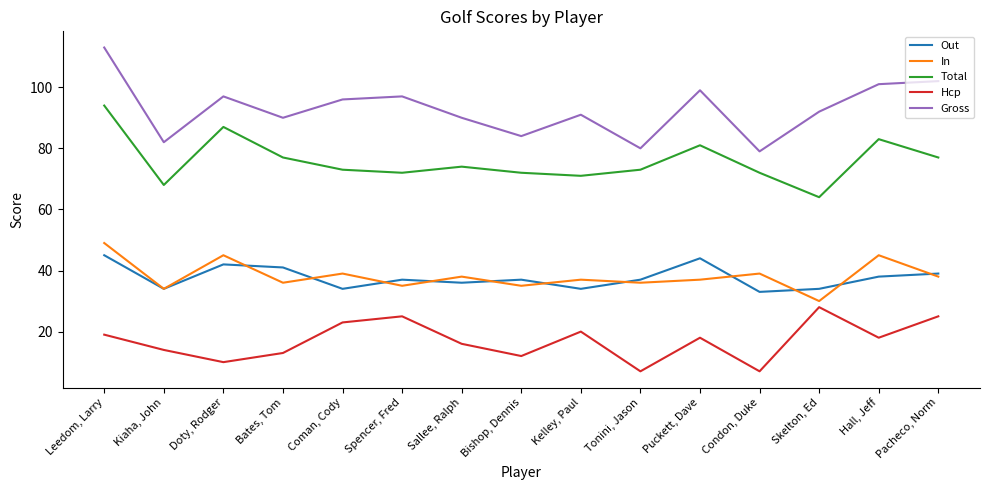

True or false: Gross and Total cross at least once.

False